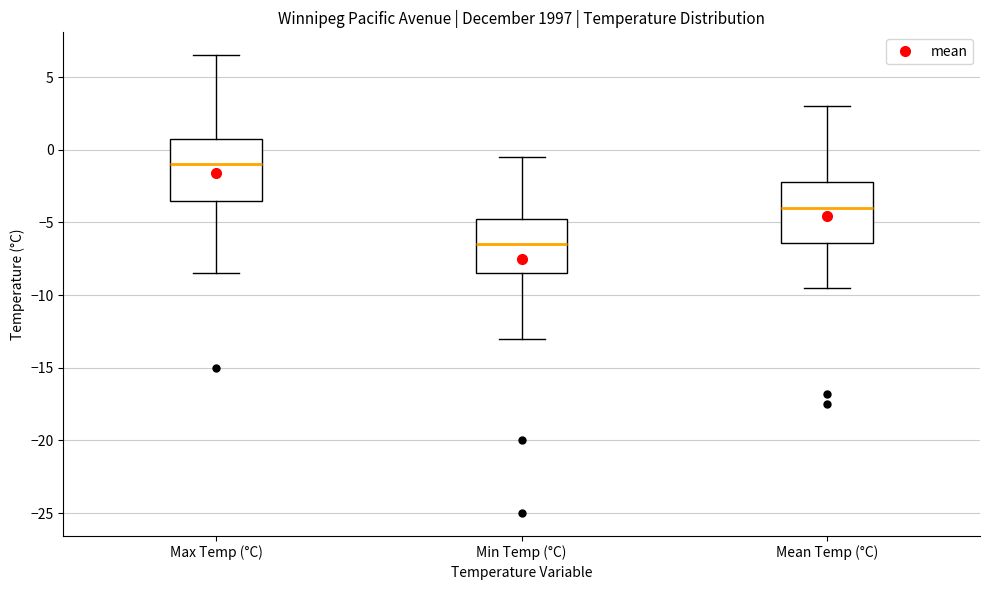

Where does the median line of the box for Min Temp (°C) sit on the y-axis? The values are not printed on the chart, so give them approximately, as read against the axis.

-6.5